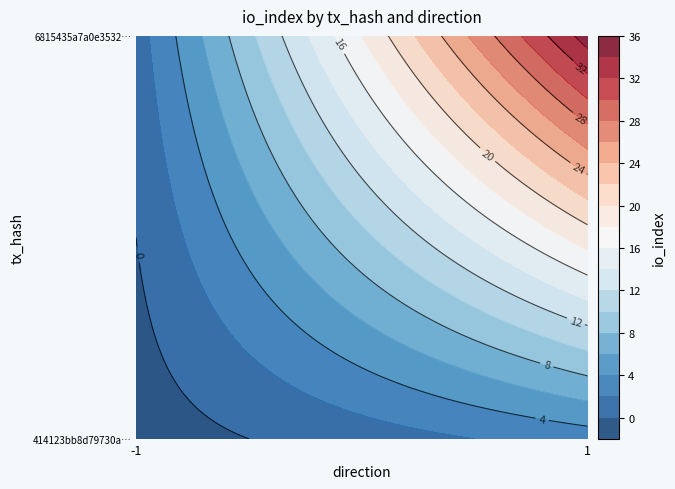

Rank the series by their maximum value, from lowest to highest.

414123bb8d79730a4f9d0acc8d7a4acf19e7bd1, 6815435a7a0e35325e8f315c4a6db6a918c803d